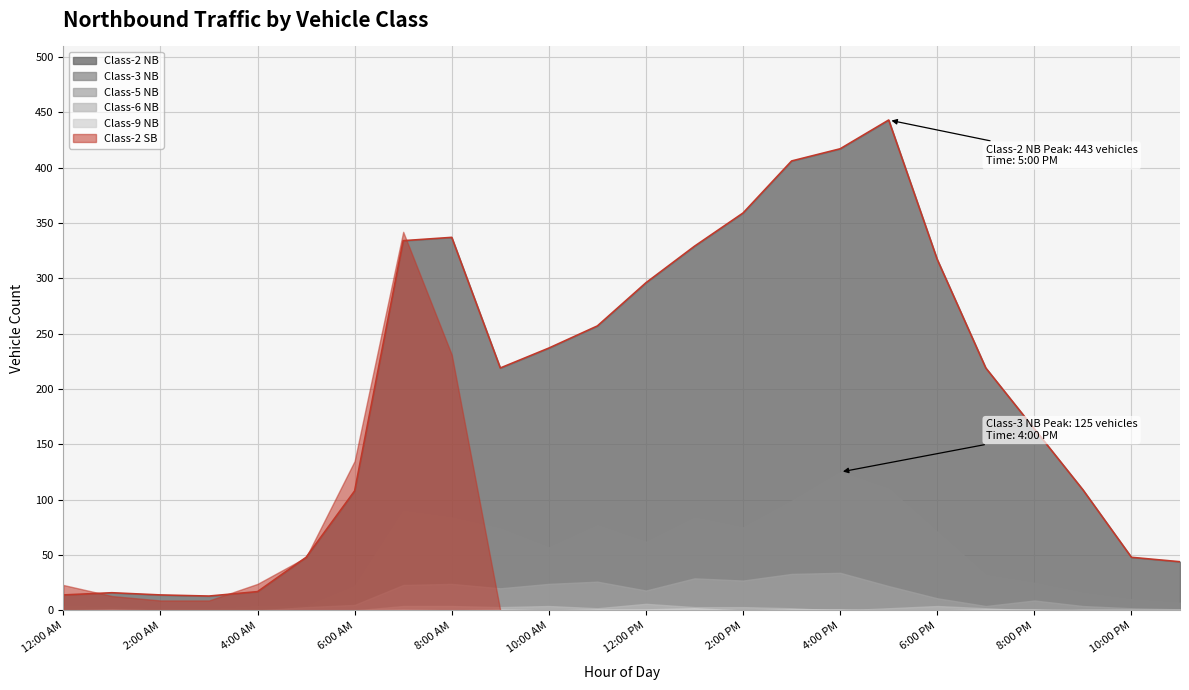

Which series has the largest total across all categories?

Class-2 NB